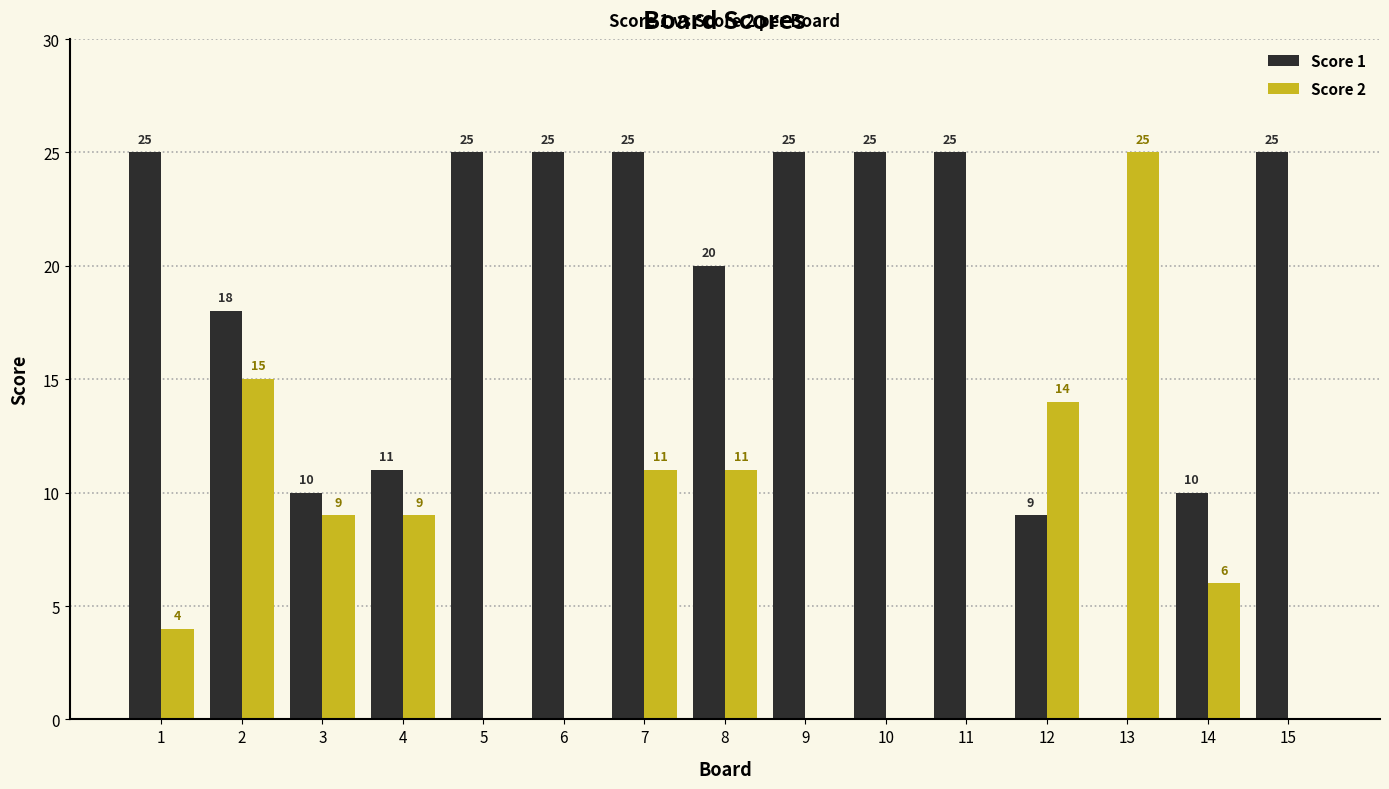

Read the Score 2 value at 14, to the nearest 5.

5